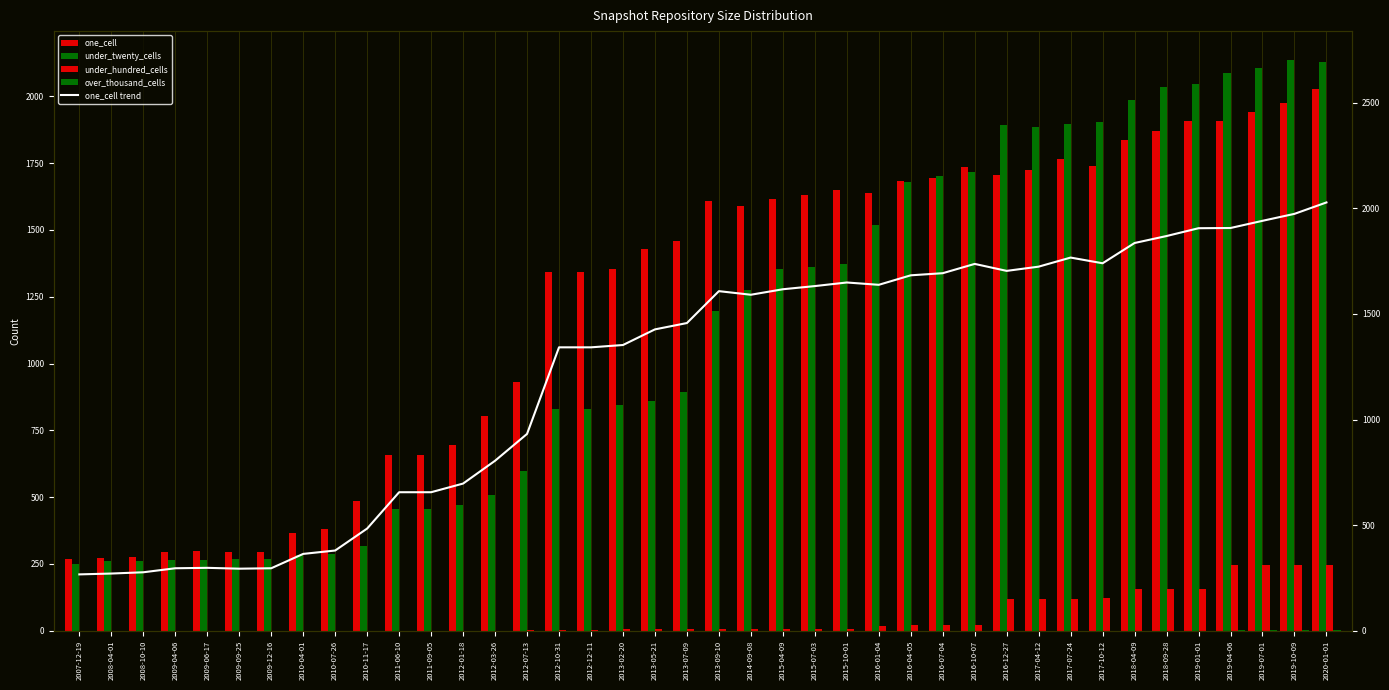

How many data points in one_cell are less than 1591?

20